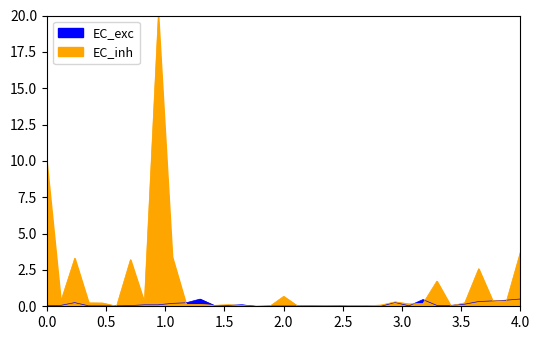

Reading right to left, extract all data points from this chart.

Total Harga: 3.7	0.4	0.4	2.6	0.2	0.0	1.7	0.2	0.2	0.3	0.1	0.0	0.1	0.0	0.0	0.0	0.0	0.7	0.0	0.0	0.1	0.1	0.1	0.1	0.1	3.4	20.0	0.3	3.2	0.0	0.2	0.2	3.3	0.3	9.9
Kode Paket: 0.5	0.4	0.4	0.3	0.1	0.1	0.1	0.5	0.0	0.3	0.0	0.0	0.0	0.0	0.0	0.0	0.0	0.0	0.0	0.0	0.1	0.1	0.1	0.5	0.2	0.2	0.1	0.1	0.0	0.0	0.0	0.0	0.3	0.1	0.1